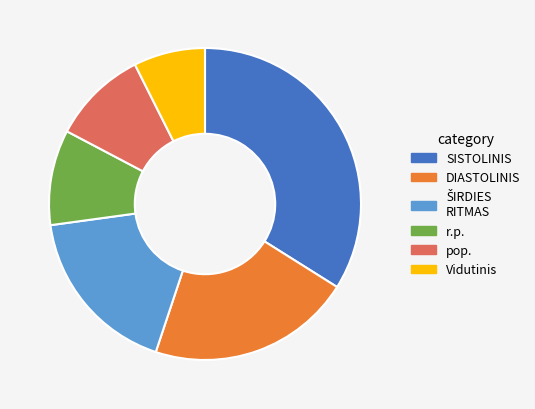

Is the sum of DIASTOLINIS and r.p. greater than half?

No